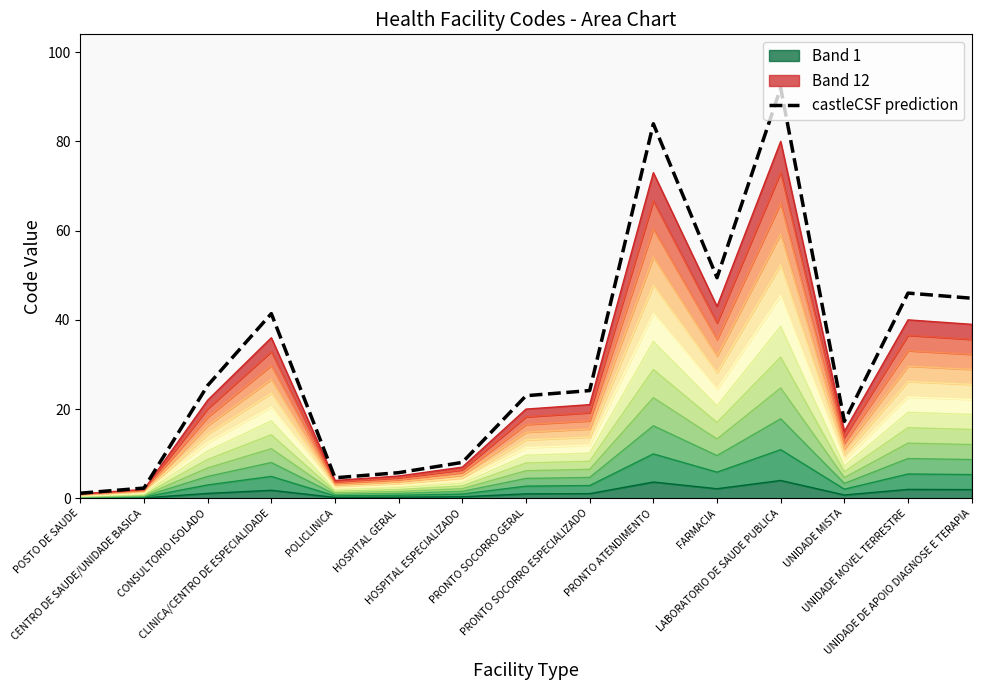

The chart shows a value of 2.7 at HOSPITAL GERAL. True or false?

False